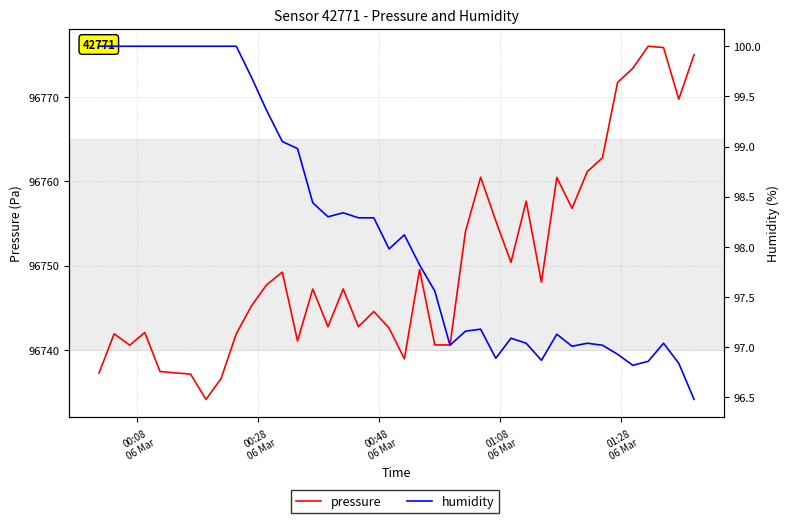

Count the number of categories in the chart.

40